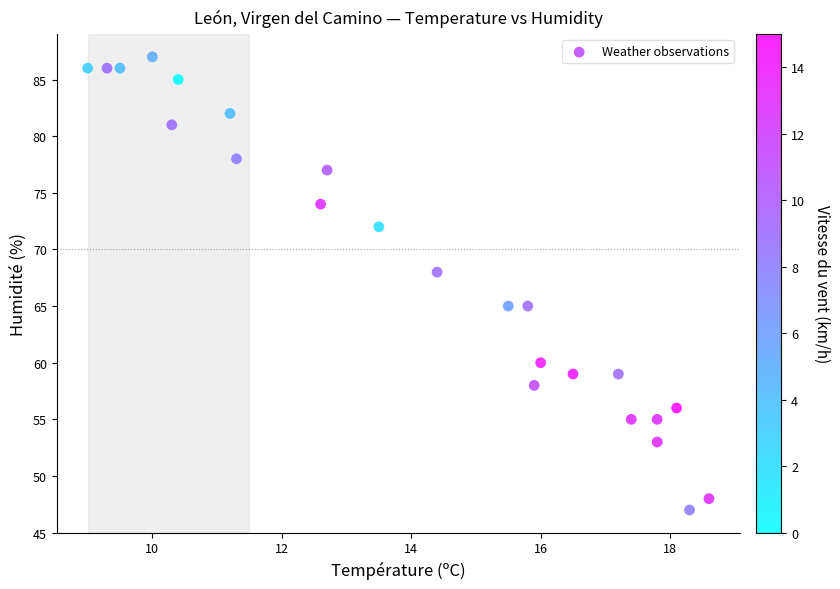

What is the range of Y values (max minus min)?

40